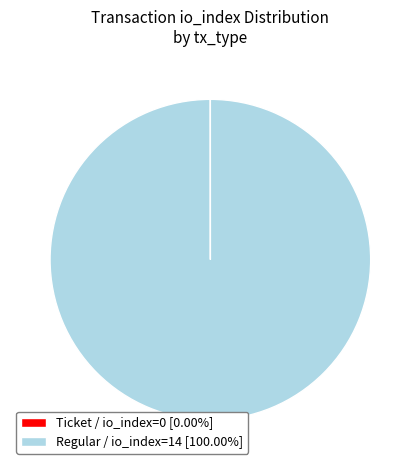

Is there a majority slice in this chart?

Yes